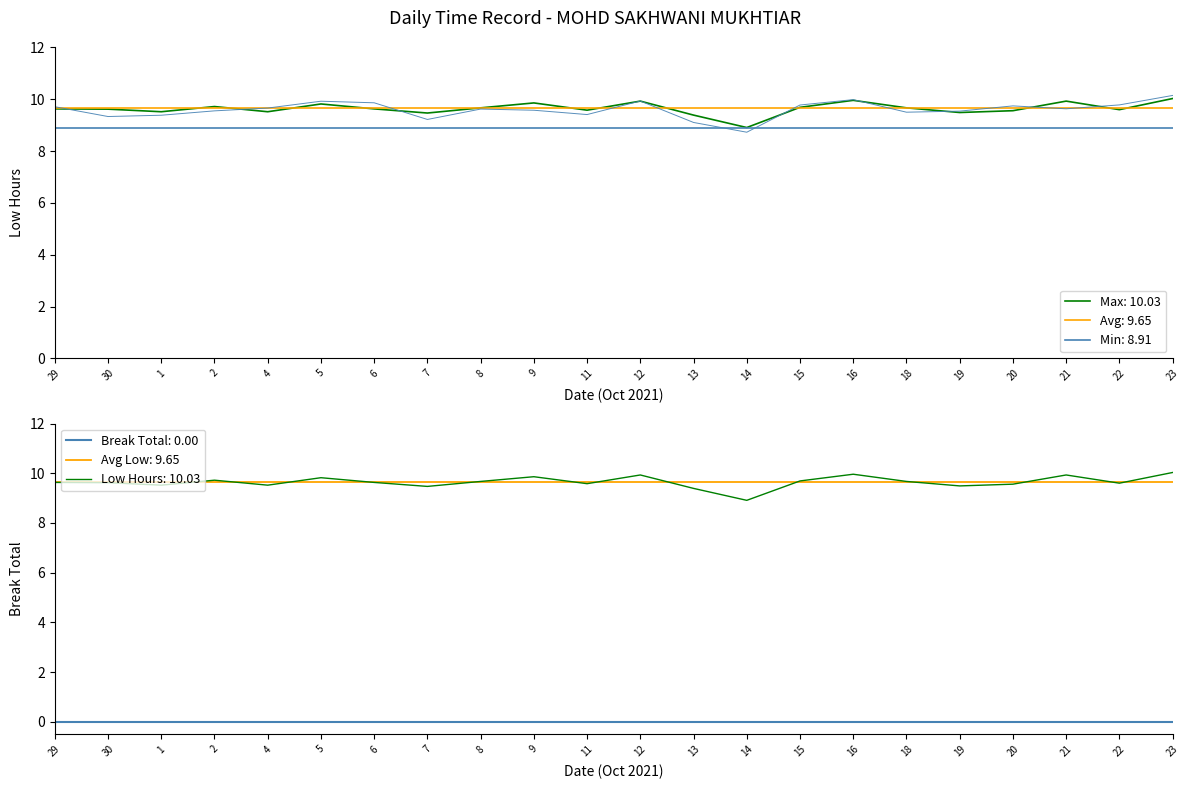

What is the maximum value for Max: 10.03?

10.0